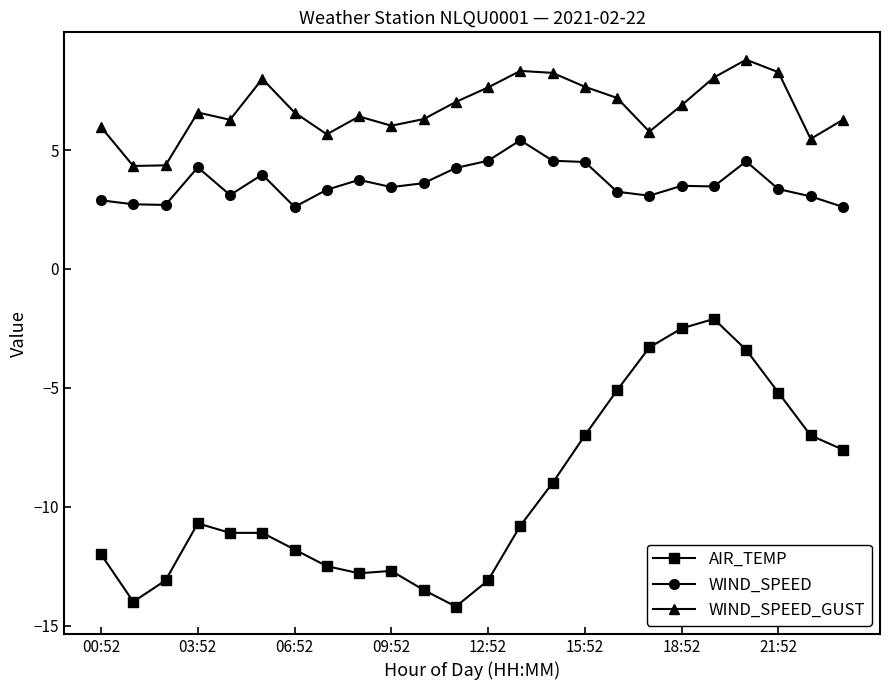

Does the chart have visible grid lines?

No